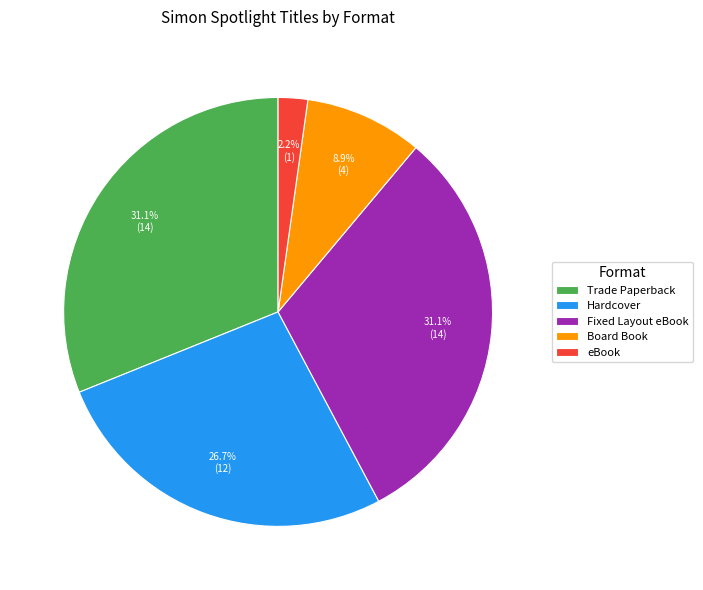

To the nearest percent, what portion does Board Book represent?

9%